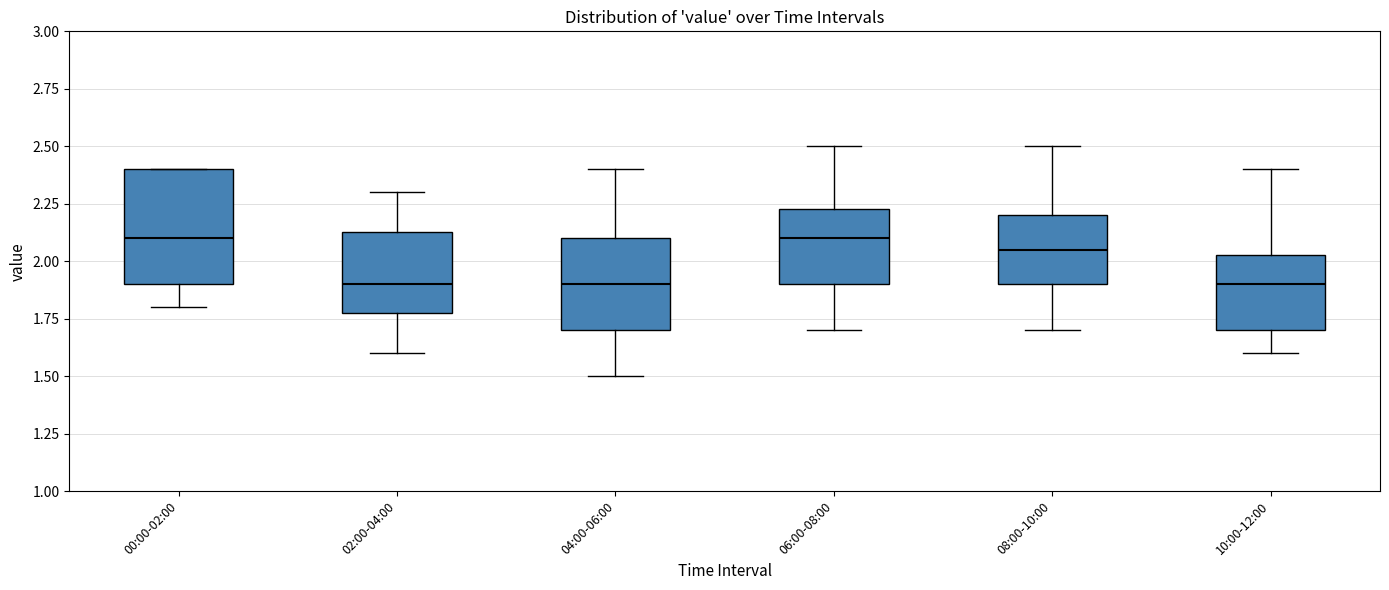

Reading left to right, read every box against the y-axis: the position of its median line, the range the box covers, and the ends of its whiskers. The values are not printed on the chart, so give them approximately, as read against the axis.

00:00-02:00: median 2.10, box 1.90 to 2.40, whiskers 1.80 to 2.40
02:00-04:00: median 1.90, box 1.80 to 2.15, whiskers 1.60 to 2.30
04:00-06:00: median 1.90, box 1.70 to 2.10, whiskers 1.50 to 2.40
06:00-08:00: median 2.10, box 1.90 to 2.25, whiskers 1.70 to 2.50
08:00-10:00: median 2.05, box 1.90 to 2.20, whiskers 1.70 to 2.50
10:00-12:00: median 1.90, box 1.70 to 2.05, whiskers 1.60 to 2.40